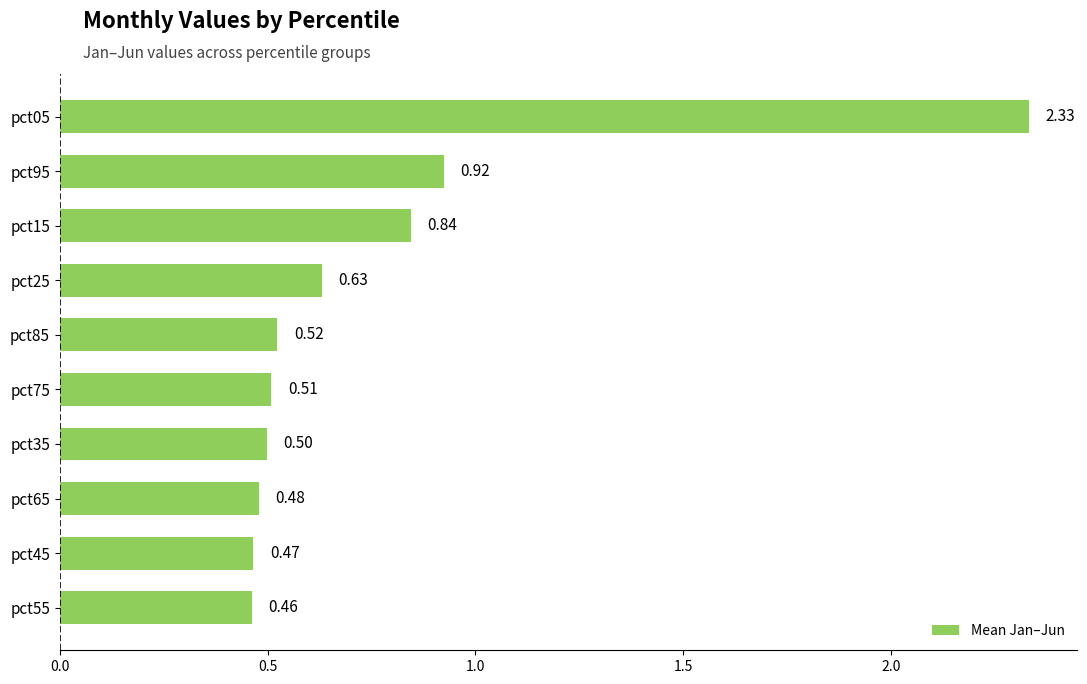

Does the chart contain any negative values?

No